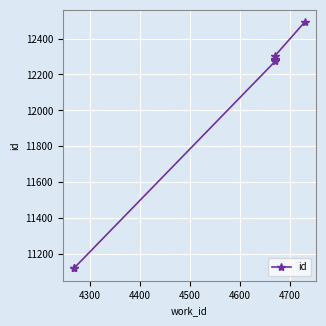

What value does the data have at 4300, to the nearest 100?

11100